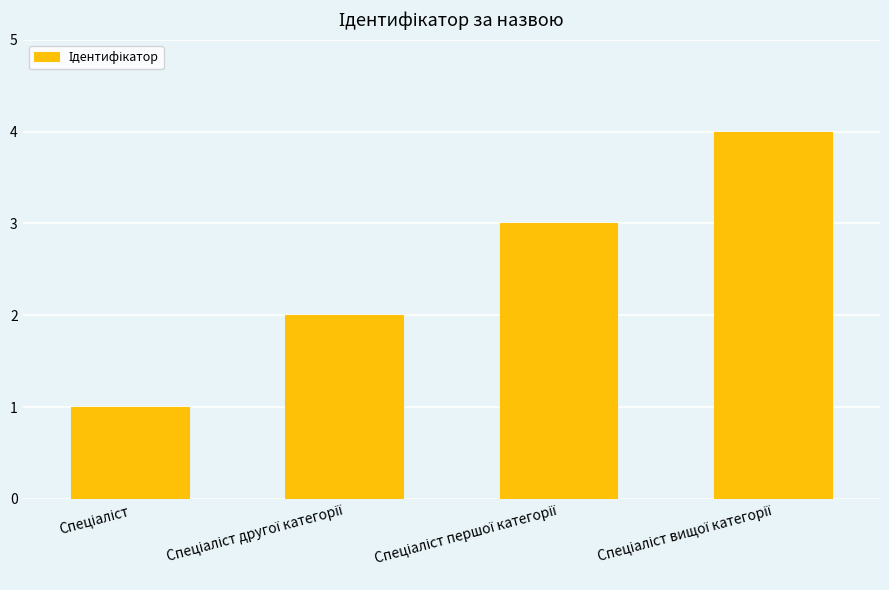

How many data points does each series have?

4